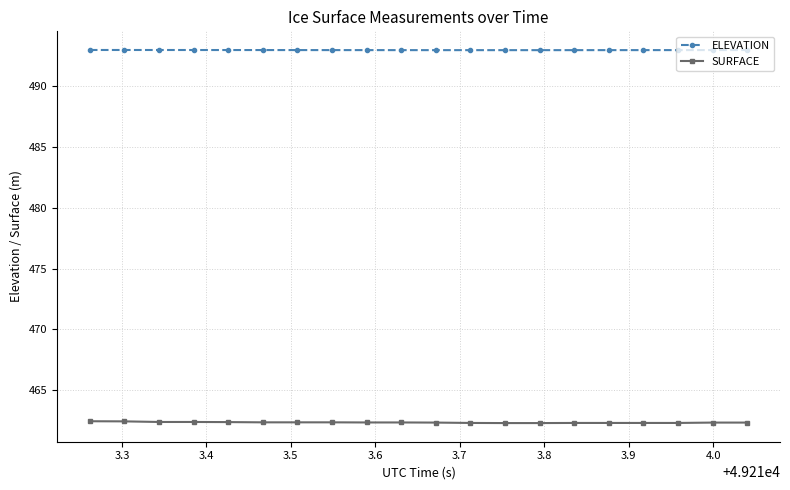

What is the value of the ELEVATION point at the 5th from the left?

493.0